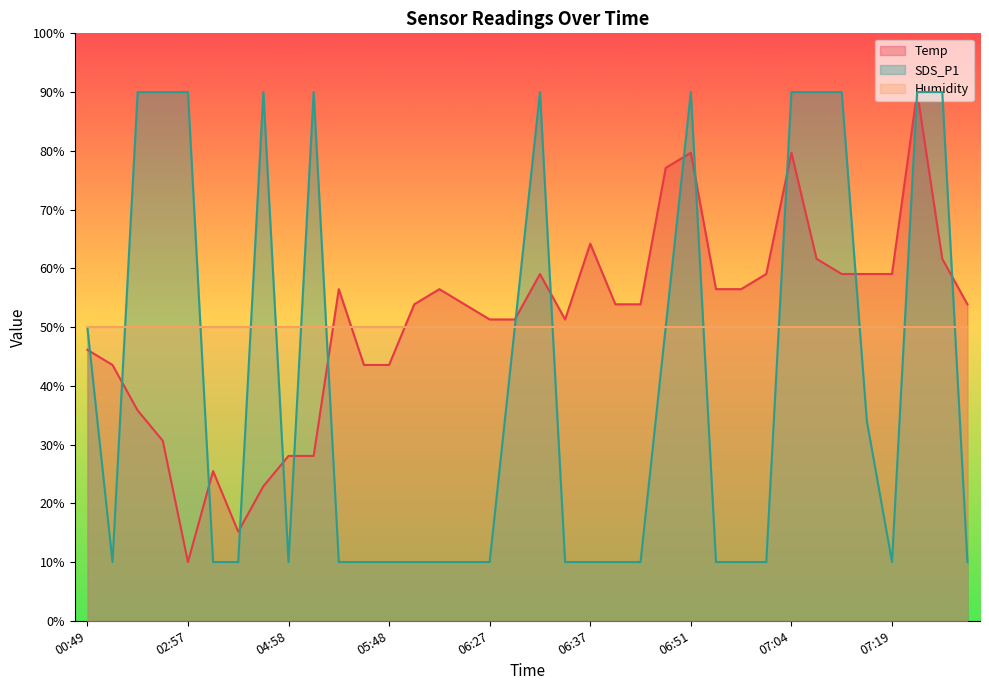

What is the greatest value displayed?

90.0